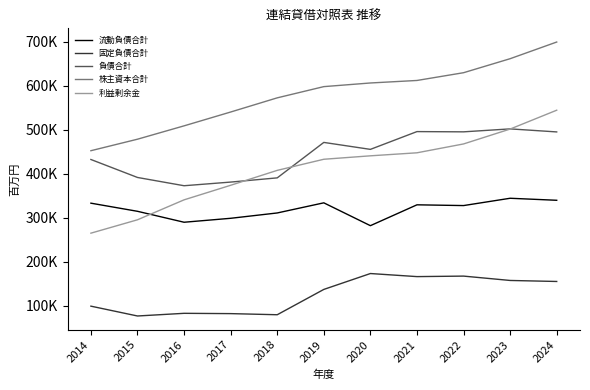

Does the chart display data point markers on the line(s)?

No